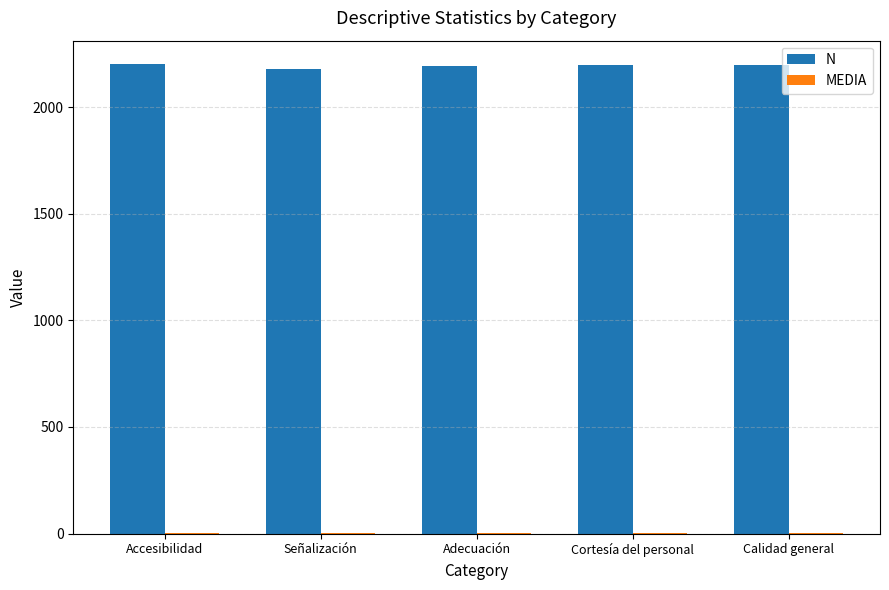

True or false: N has a value of 984.0 at Accesibilidad.

False